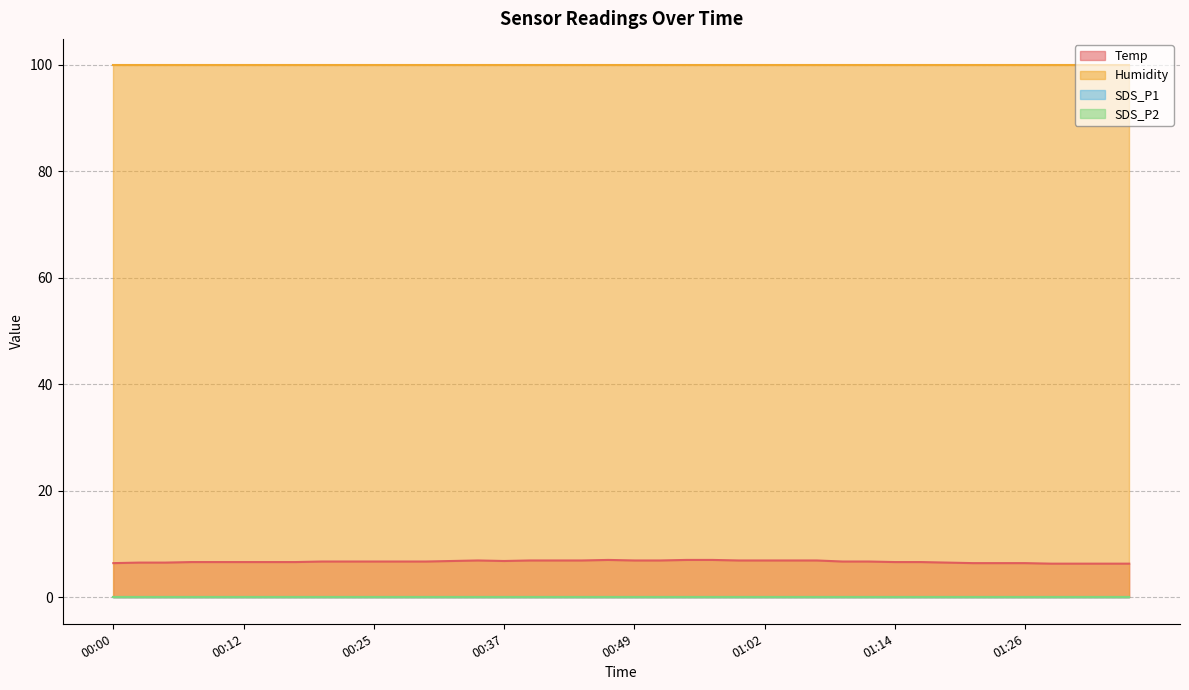

True or false: Humidity and SDS_P2 cross at least once.

False